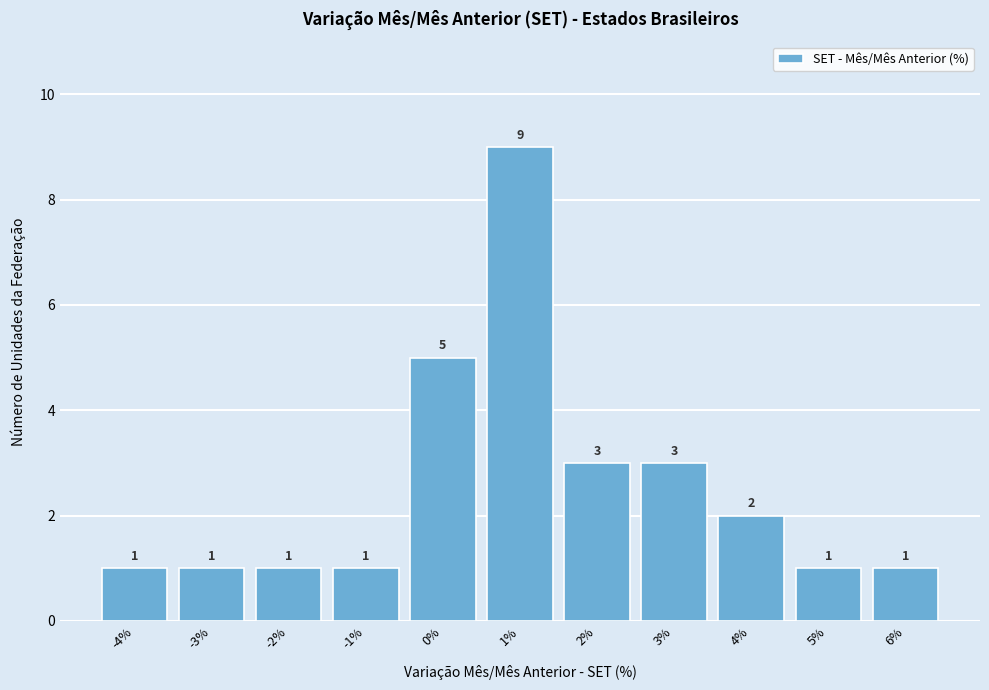

Reading left to right, extract all data points from this chart.

1	1	1	1	5	9	3	3	2	1	1